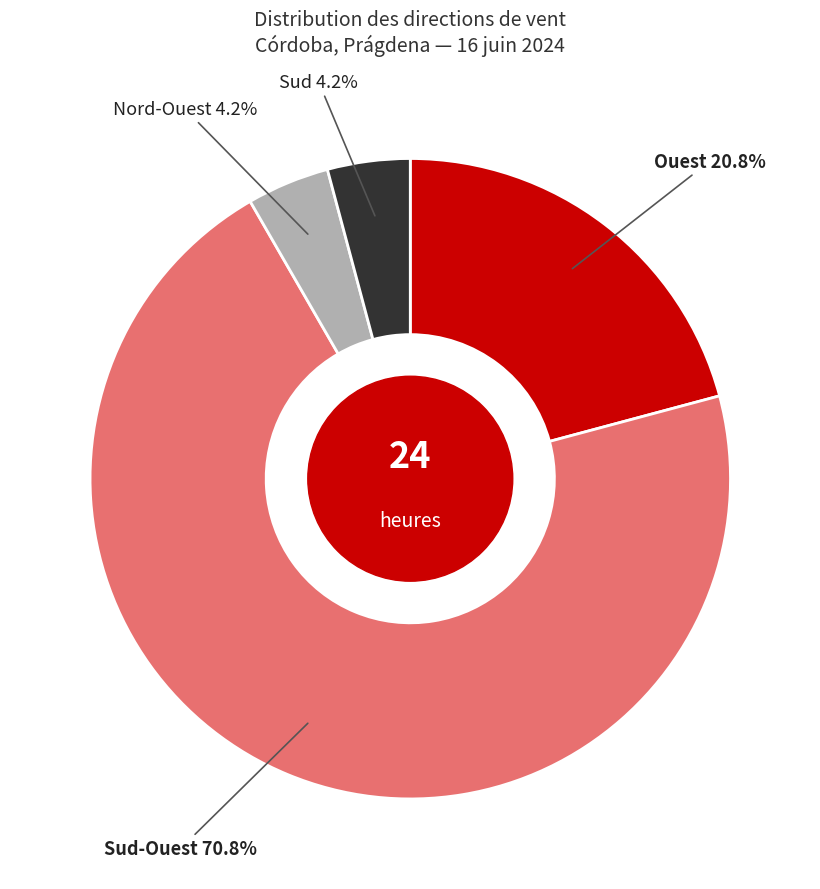

Is there a majority slice in this chart?

Yes